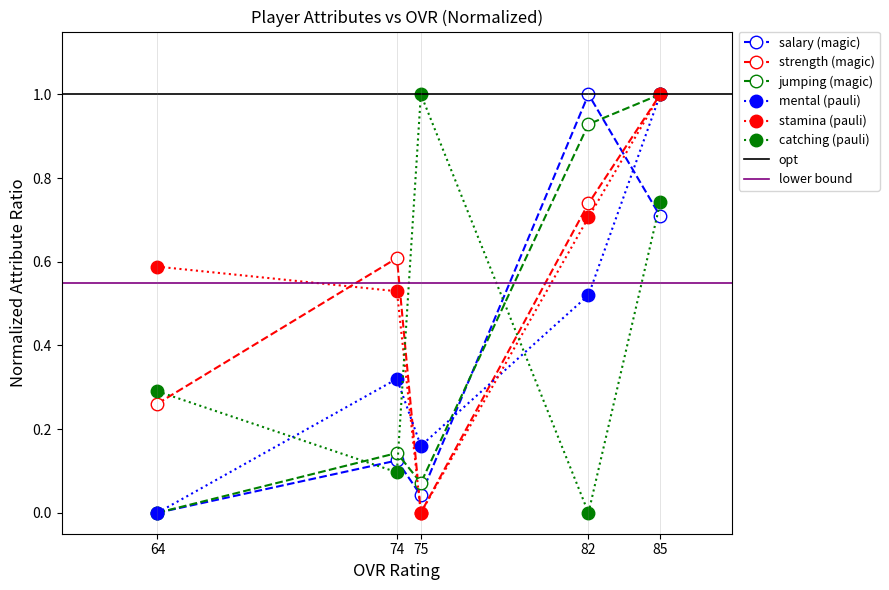

Reading left to right, what are all the values shown in this chart?

salary: 0.0	0.1	0.0	1.0	0.7
strength: 0.3	0.6	0.0	0.7	1.0
jumping: 0.0	0.1	0.1	0.9	1.0
mental: 0.0	0.3	0.2	0.5	1.0
stamina: 0.6	0.5	0.0	0.7	1.0
catching: 0.3	0.1	1.0	0.0	0.7